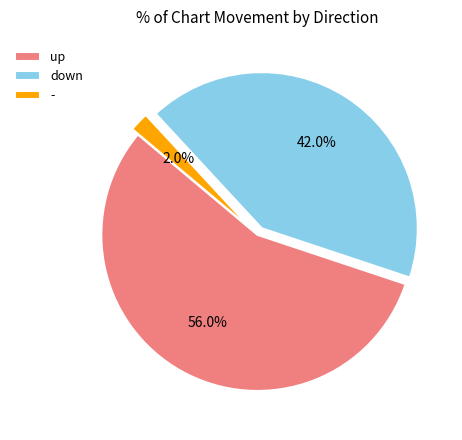

How much of the chart is everything except -?

98.0%